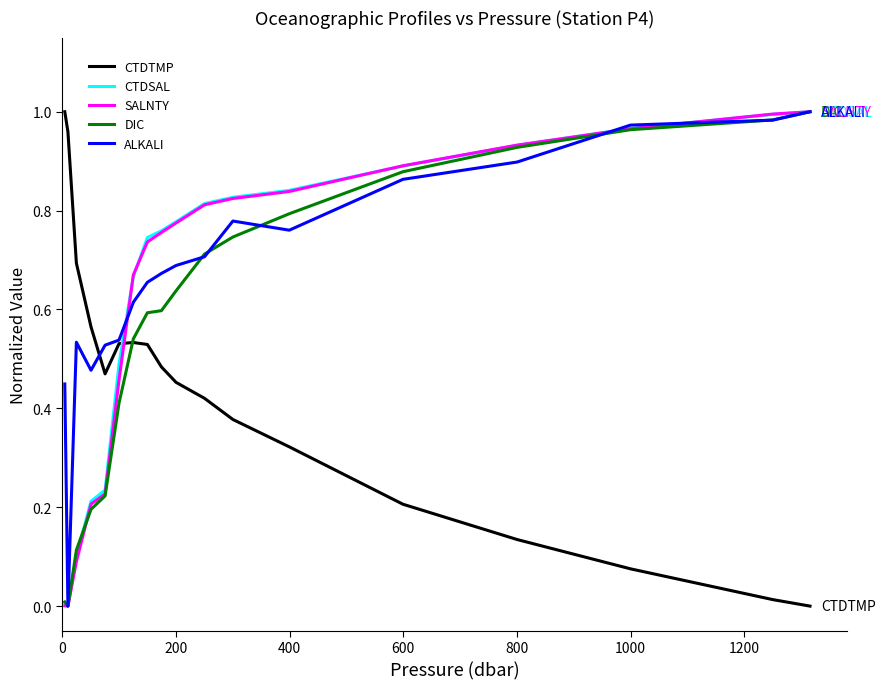

Which series ends up on top after the final intersection of CTDTMP and CTDSAL?

CTDSAL